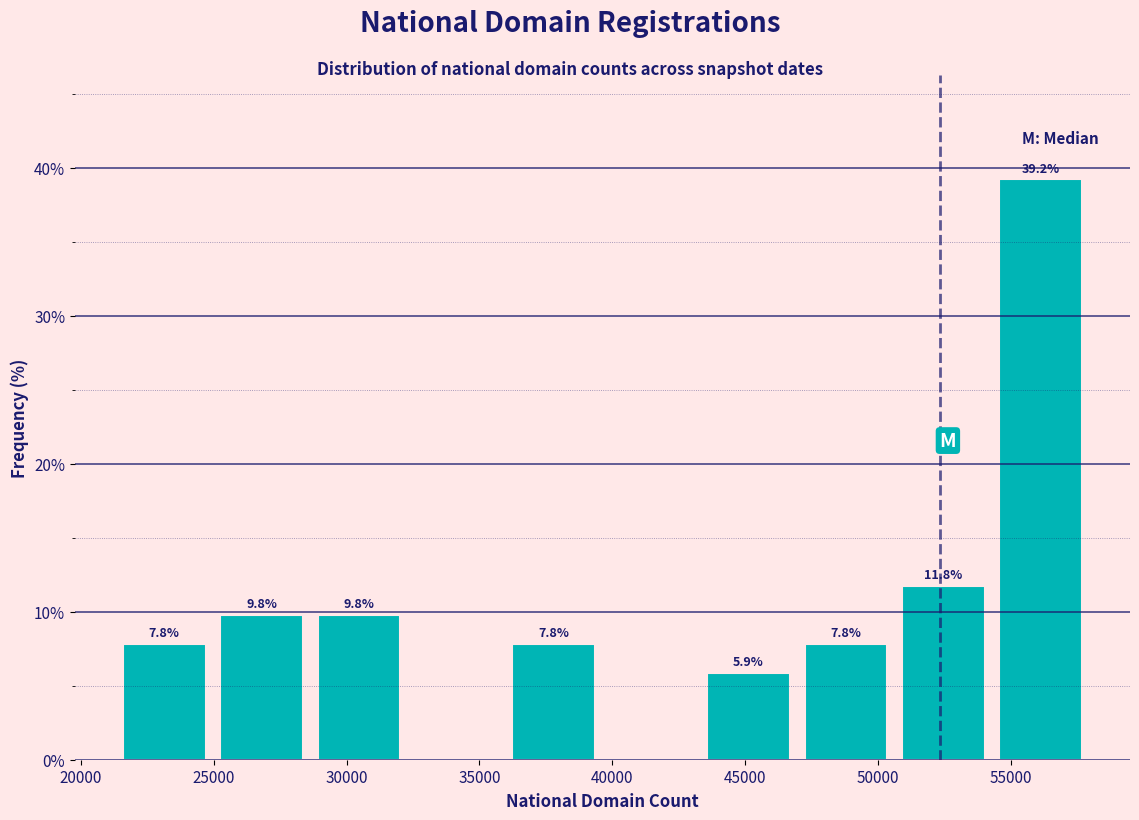

Which range on the x-axis has the tallest bar?

54500 to 58000